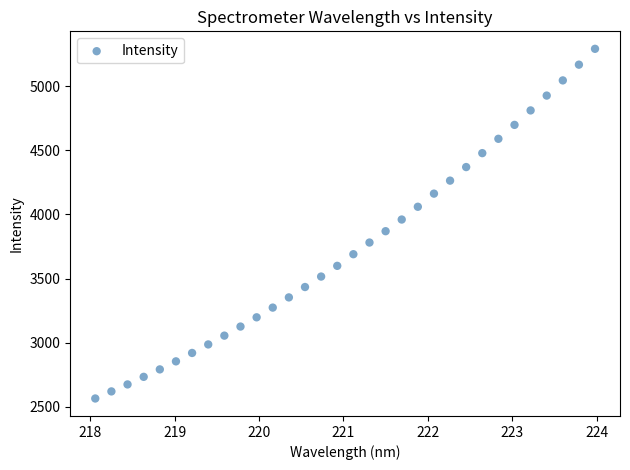

What is the range of Y values (max minus min)?

2730.4